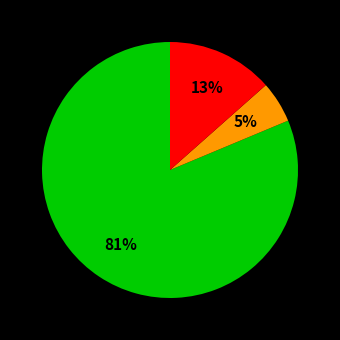

Is there any slice that represents more than half of the pie?

Yes